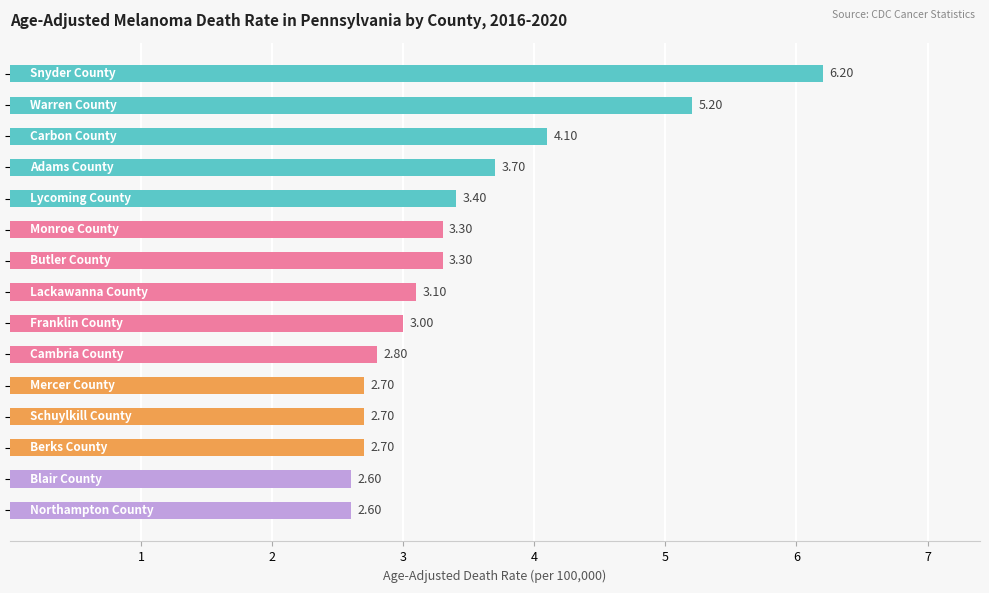

What is the difference between the second highest and minimum values?

2.6